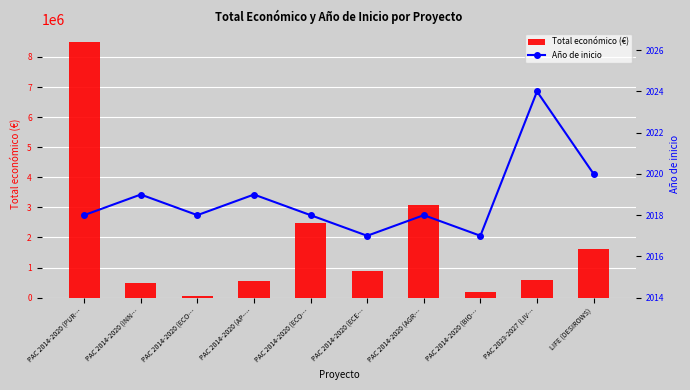

How many values in the Total económico (€) series are below 899843?

5